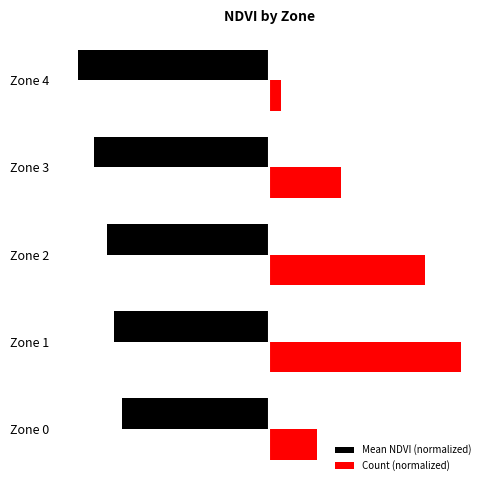

At which category does the chart reach its peak across all series?

Zone 1